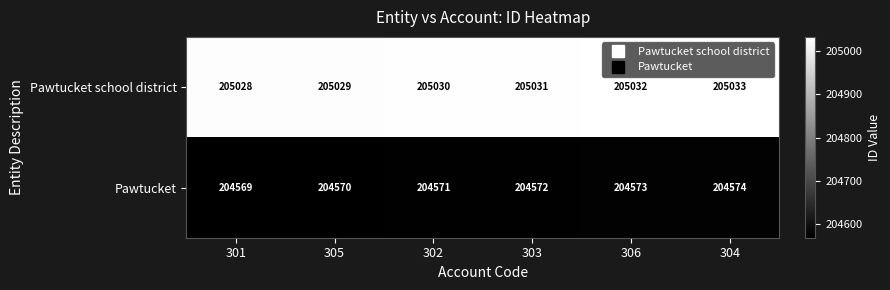

Which category has the highest value across all series?

304